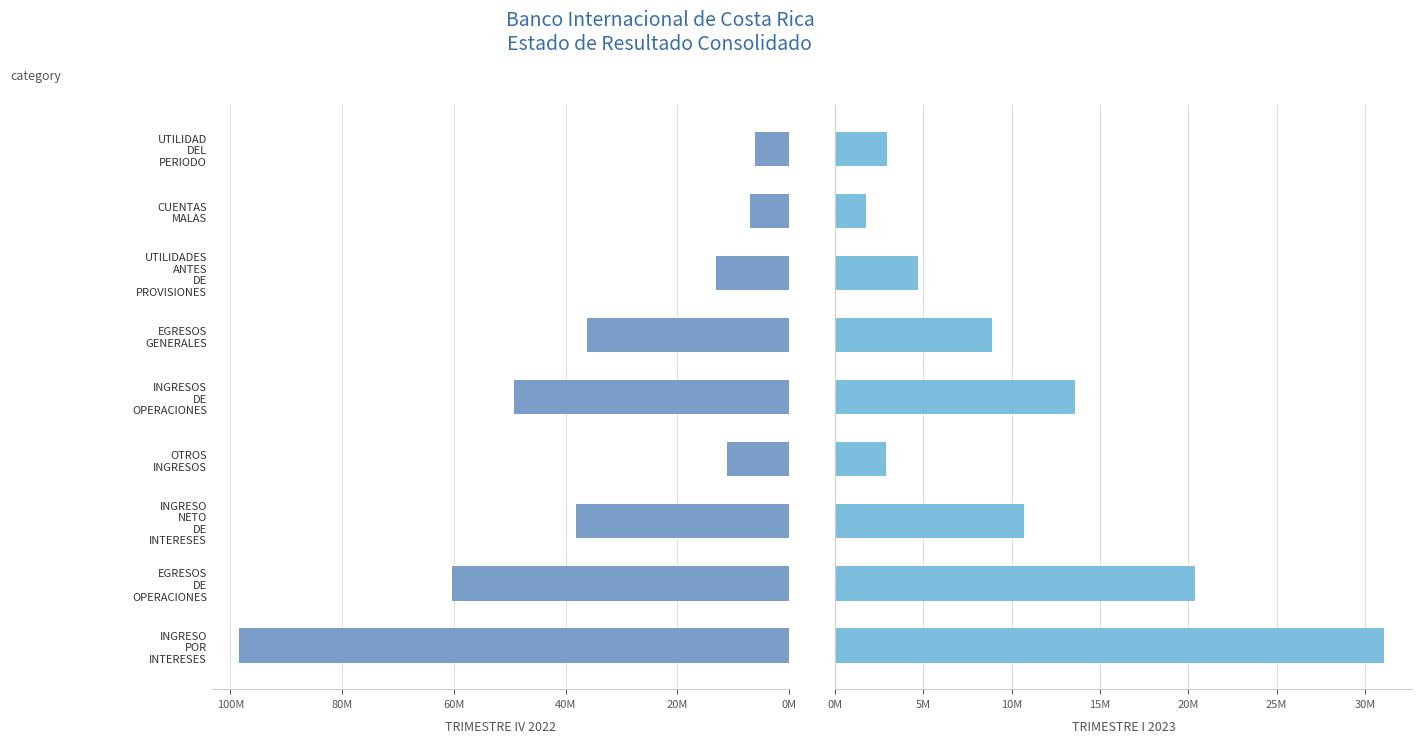

Reading left to right, transcribe all the data shown in this chart.

TRIMESTRE IV 2022: 98404679.3	60336575.3	38068104.0	11117727.8	49185831.9	36183231.0	13002600.9	6897125.6	6105475.3
TRIMESTRE I 2023: 31101474.9	20376978.9	10724496.0	2872297.4	13596793.4	8905058.3	4691735.0	1776297.2	2915437.8